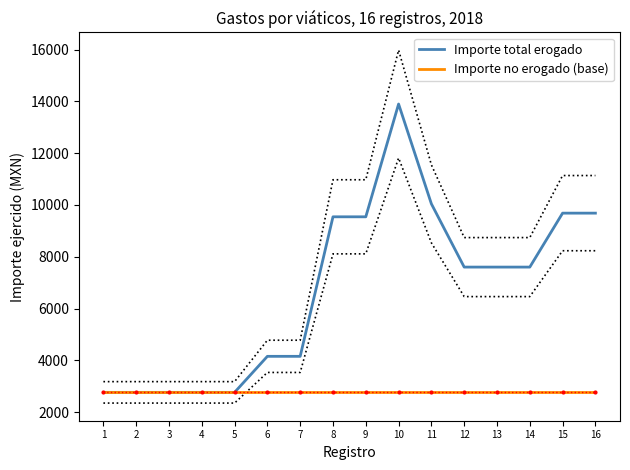

Which series has the largest total across all categories?

Importe total erogado